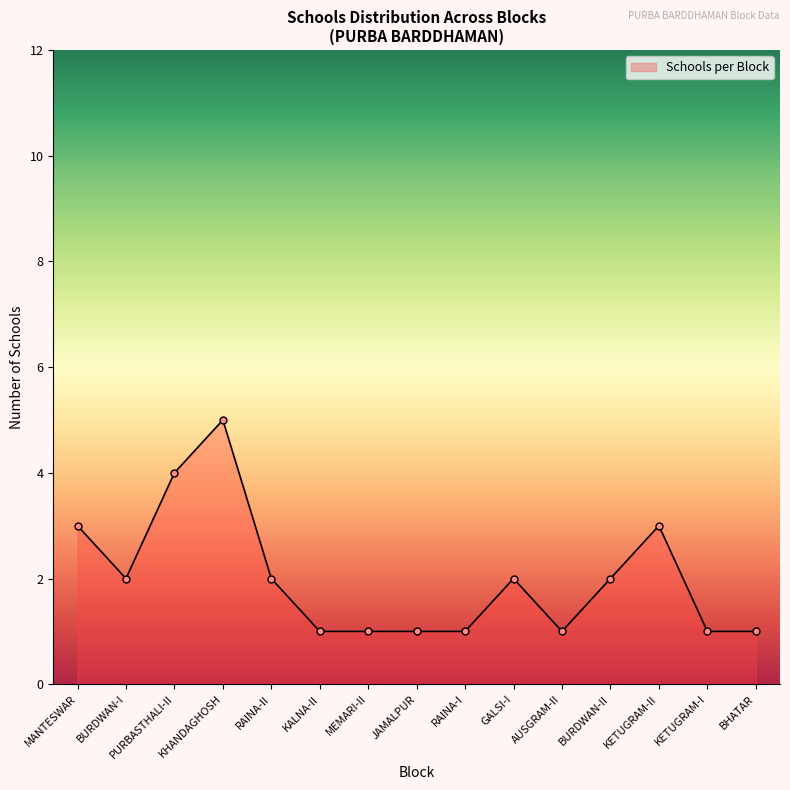

Which label corresponds to the largest value in the chart?

KHANDAGHOSH